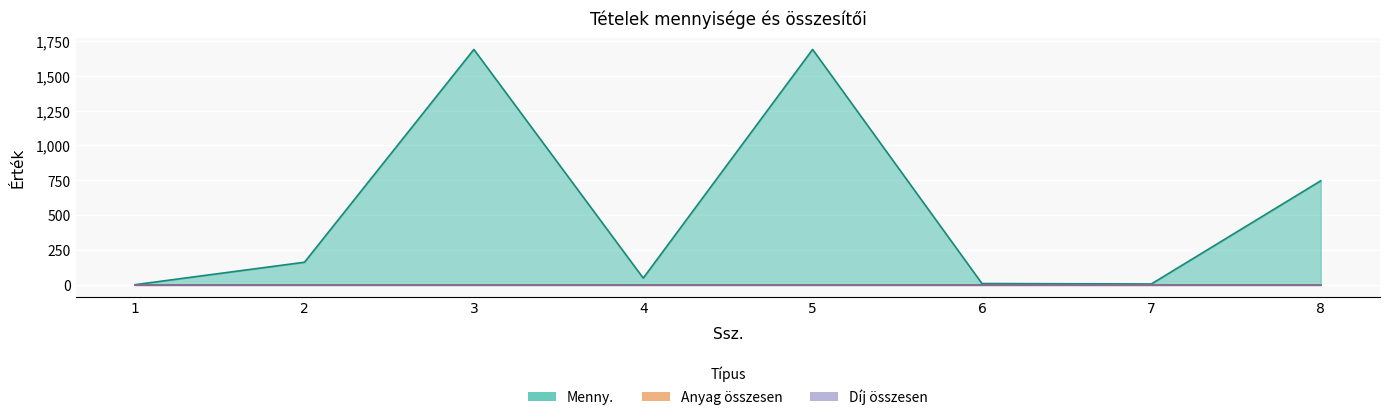

What is the sum of all Menny. values?

4350.2